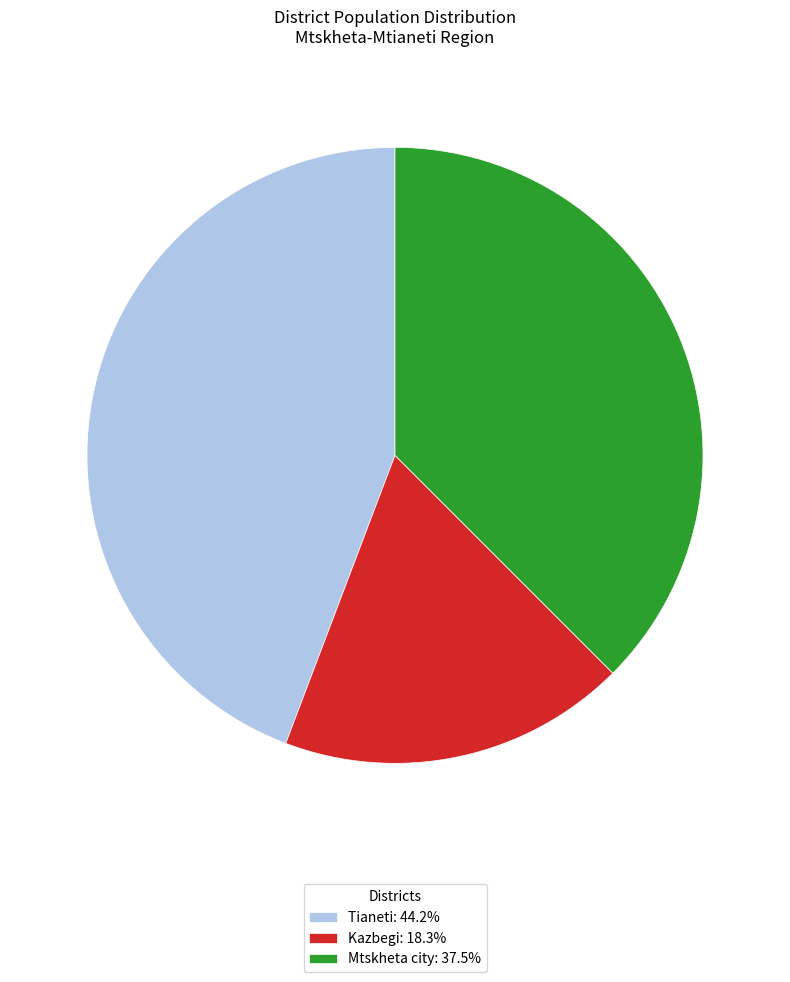

What is the ratio of the value at Mtskheta city: 37.5% to the value at Kazbegi: 18.3%?

2.1